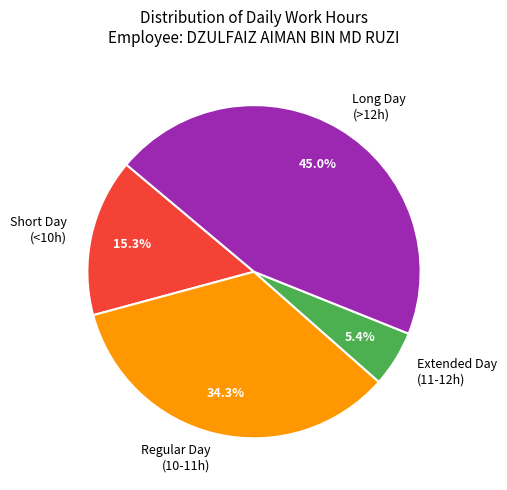

Is there any slice that represents more than half of the pie?

No